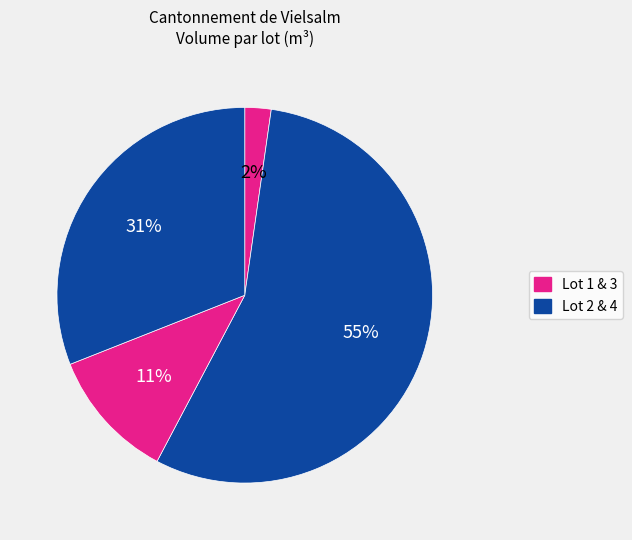

How many slices are in this pie chart?

4